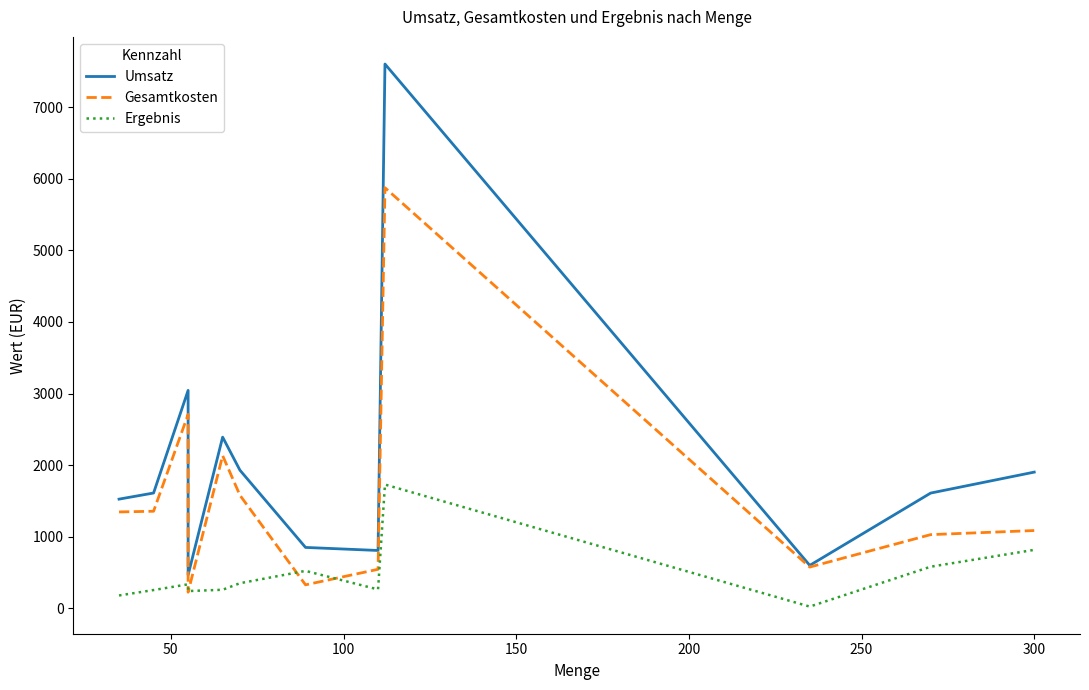

How many data points in Ergebnis are less than 334?

6